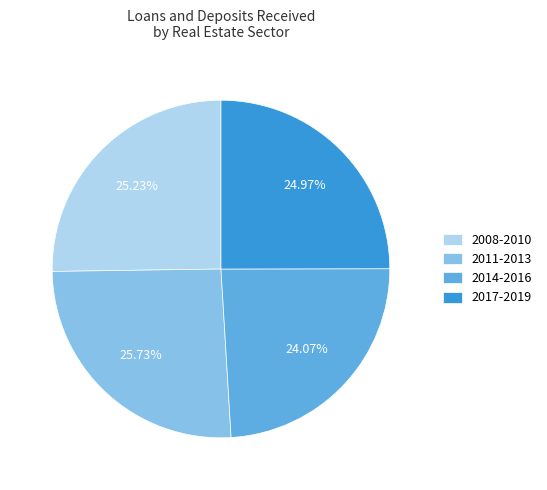

Approximately how many times larger is the value at 2014-2016 compared to 2011-2013?

0.9